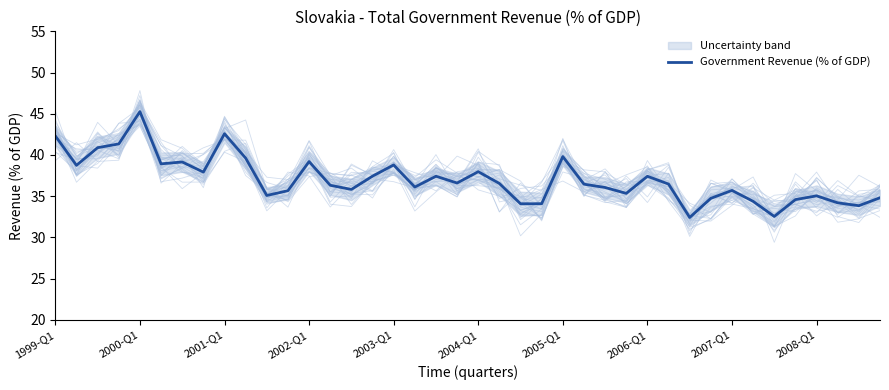

True or false: the data shows 14.3 at 31.

False